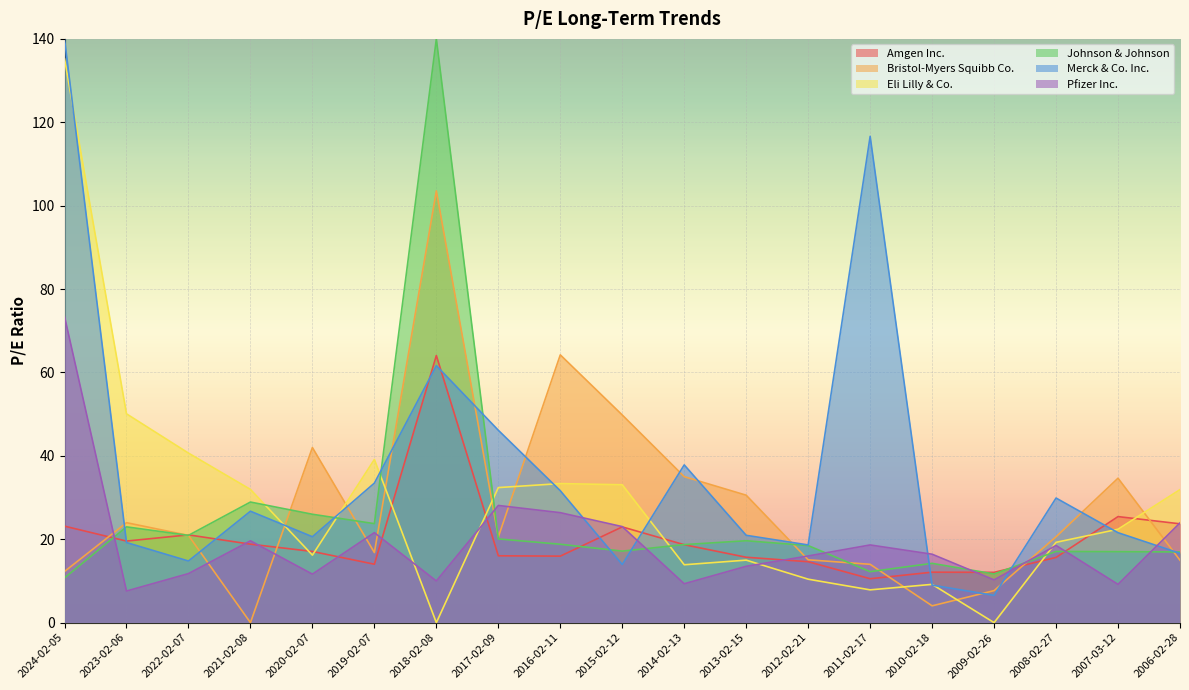

What is the label of the 7th point from the right?

2012-02-21